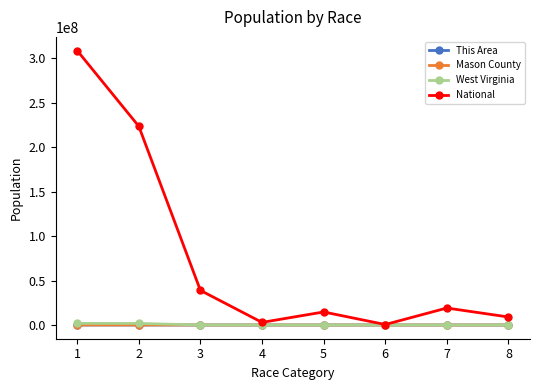

How many lines are shown in the chart?

4